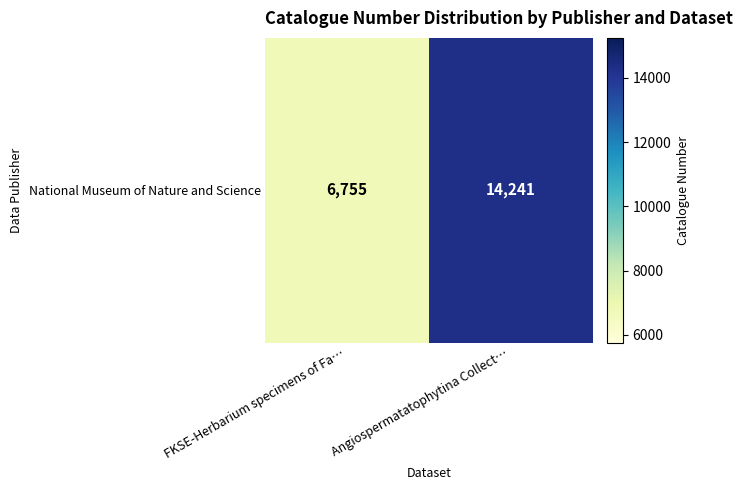

Rank the categories by value from lowest to highest.

FKSE-Herbarium specimens of Fa…, Angiospermatatophytina Collect…